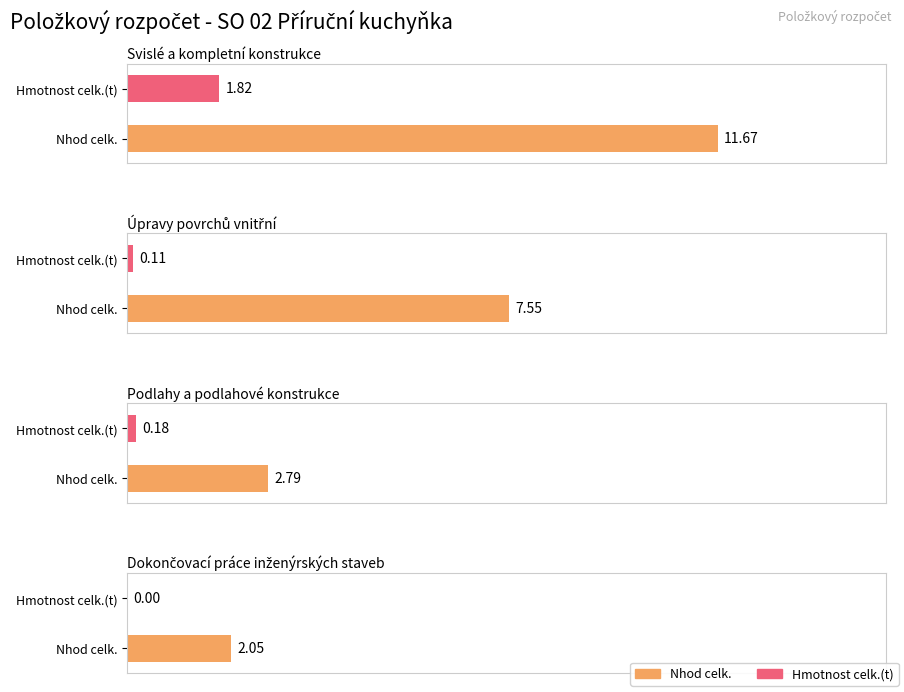

Rank the categories by Hmotnost celk.(t) value from lowest to highest.

3, 1, 2, 0